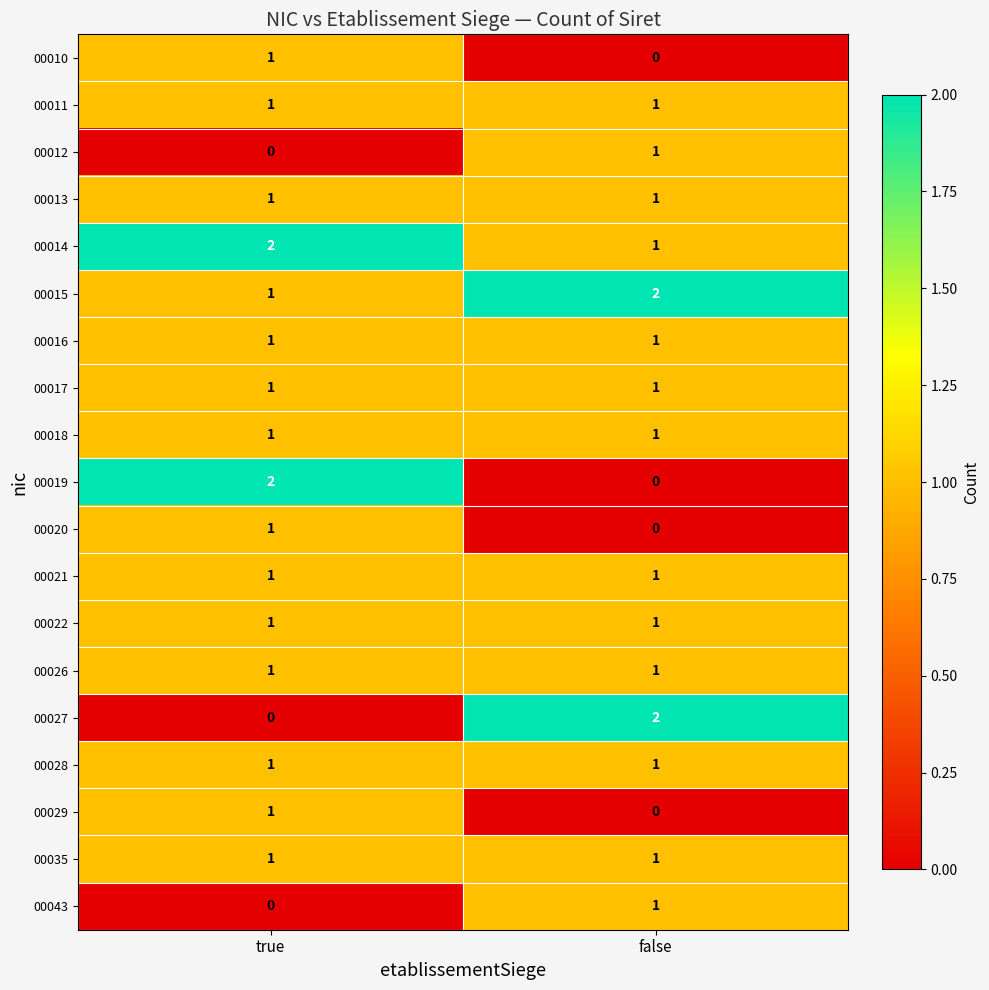

True or false: 00043 has a value of -1 at true.

False